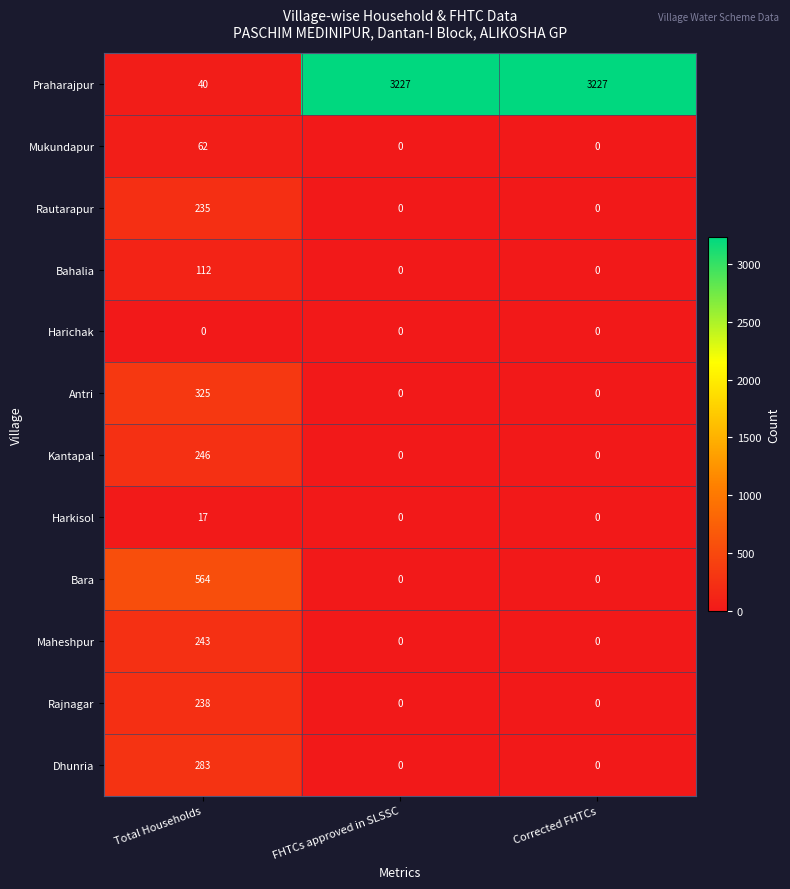

Is it true that Harichak equals 0 at FHTCs approved in SLSSC?

True